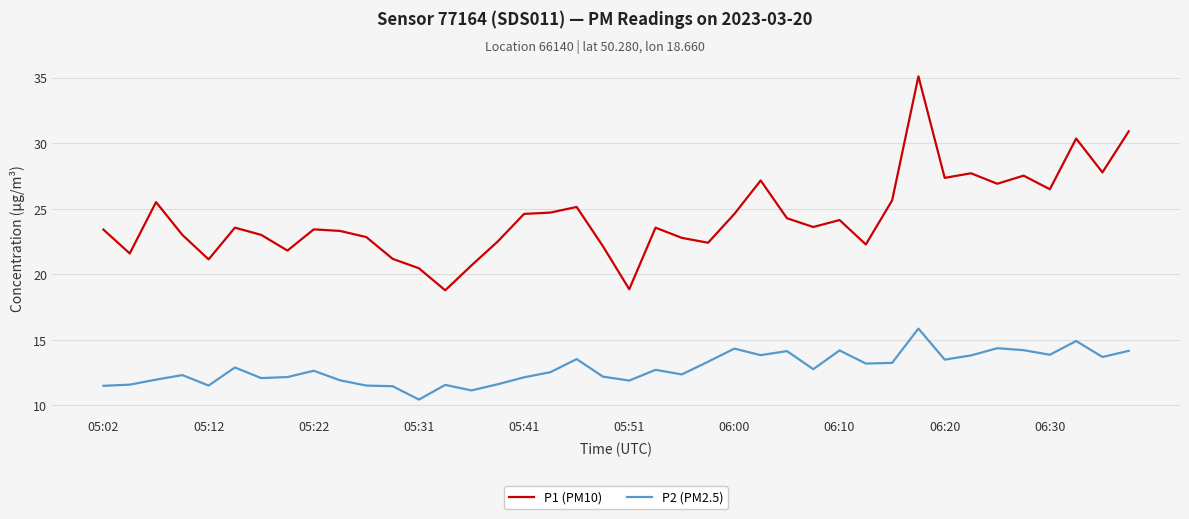

Rank the series by their maximum value, from highest to lowest.

P1 (PM10), P2 (PM2.5)